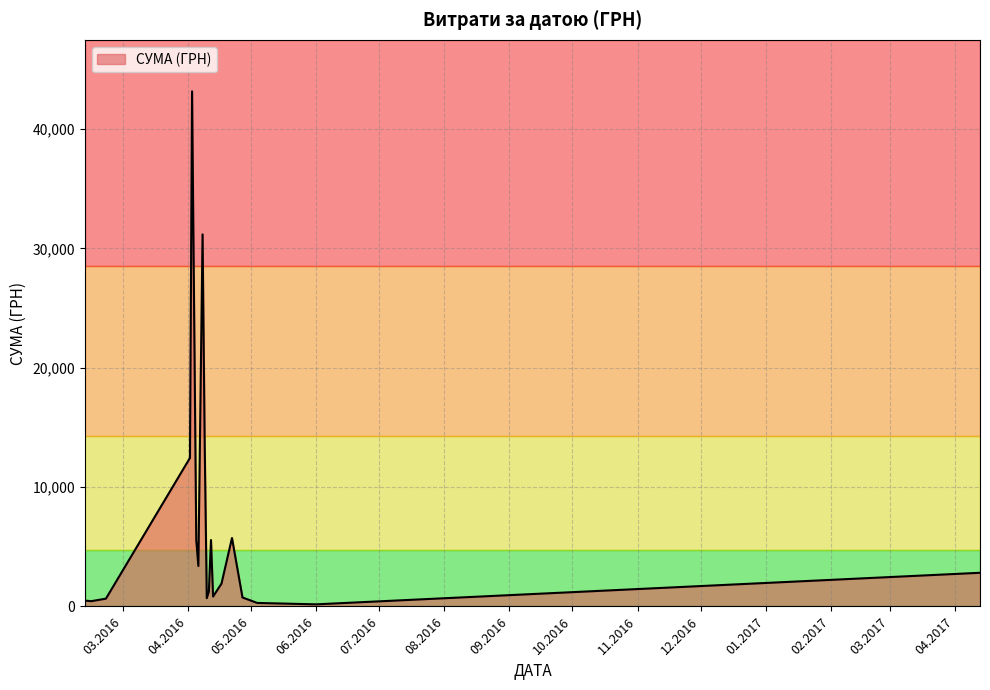

What is the greatest value displayed?

43147.0